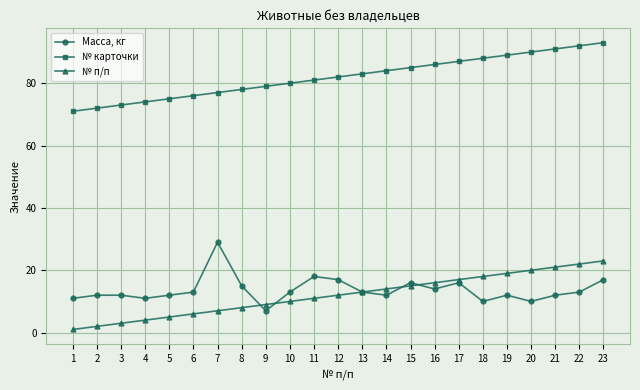

Count the number of data series in this chart.

3